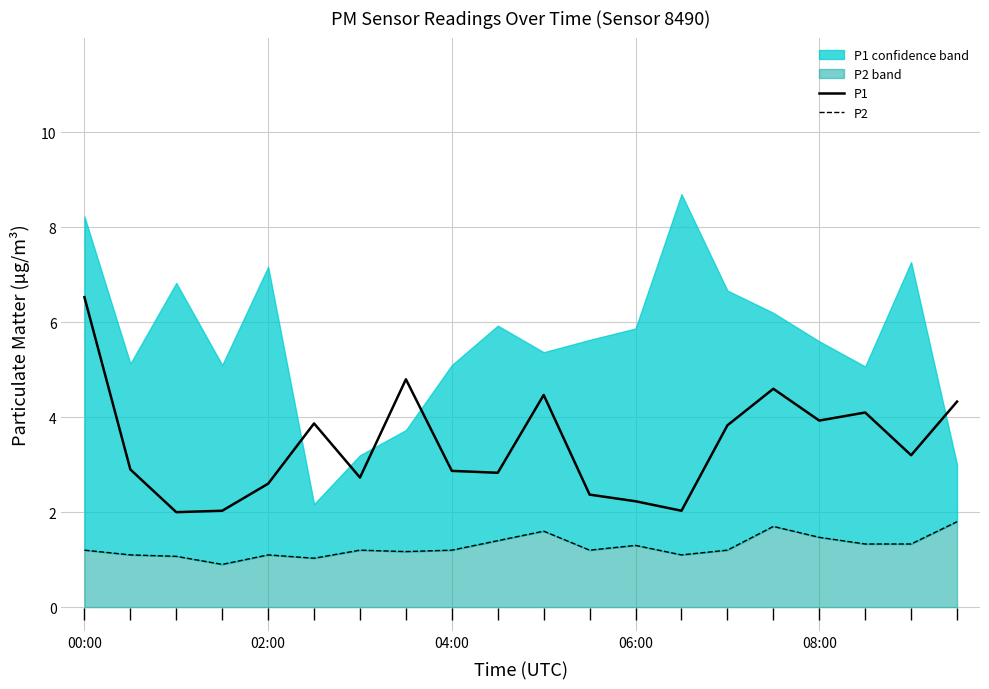

True or false: P1 has a value of 3.7 at 06:00.

False